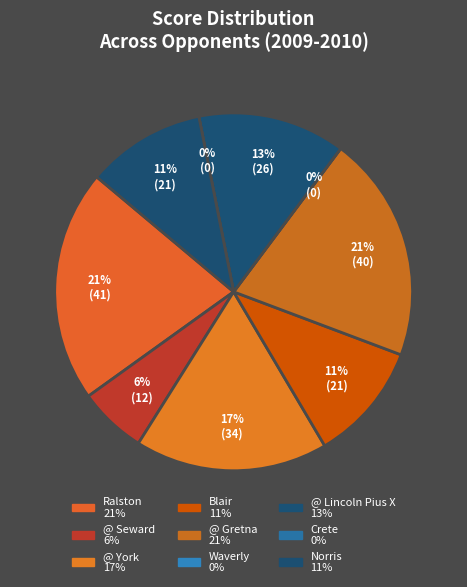

How many segments does this pie chart have?

9